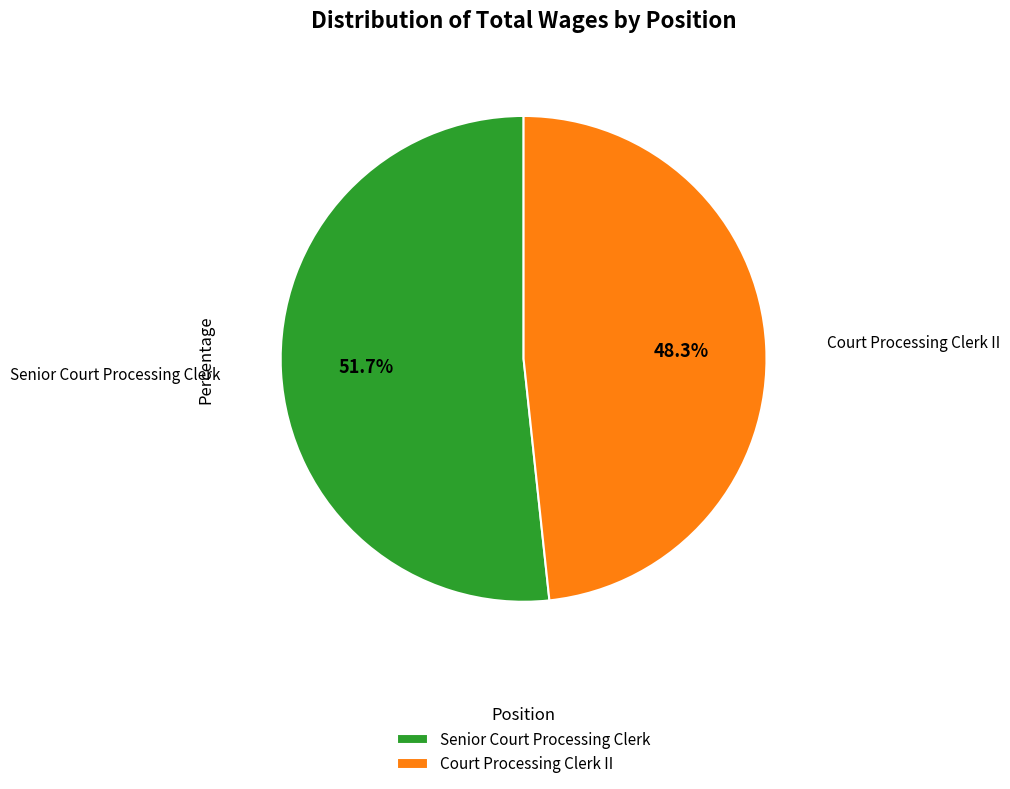

Which has a higher value, Court Processing Clerk II or Senior Court Processing Clerk?

Senior Court Processing Clerk